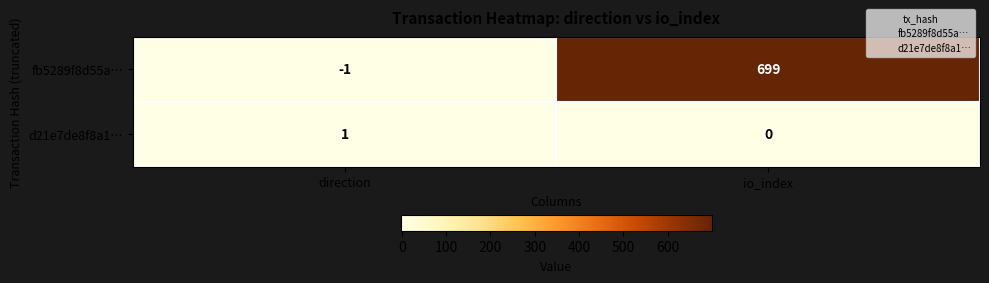

How many distinct data groups are displayed?

2